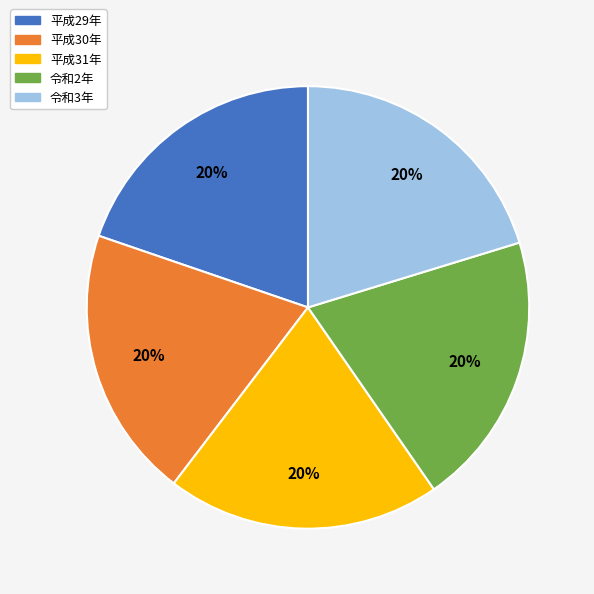

To the nearest percent, what portion does 平成31年 represent?

20%